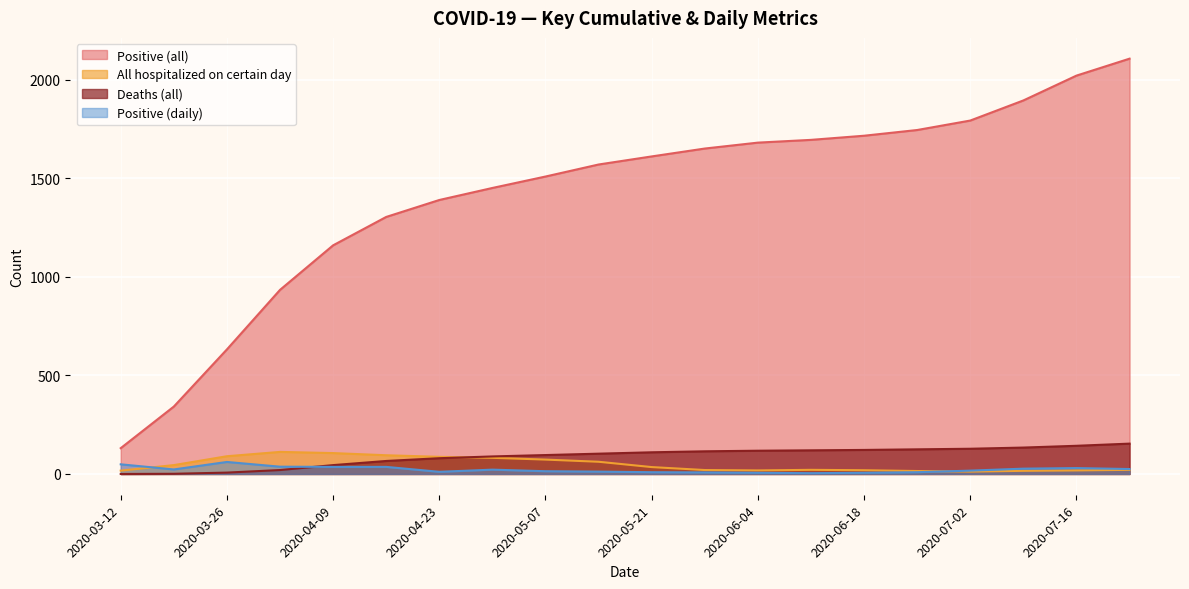

The All hospitalized on certain day series shows 112 at 2020-04-30. True or false?

False